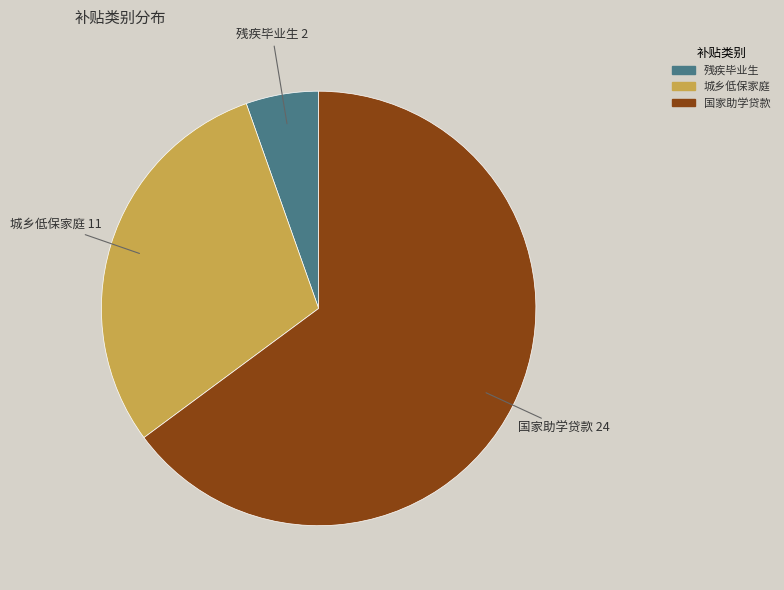

Is there any slice that represents more than half of the pie?

Yes